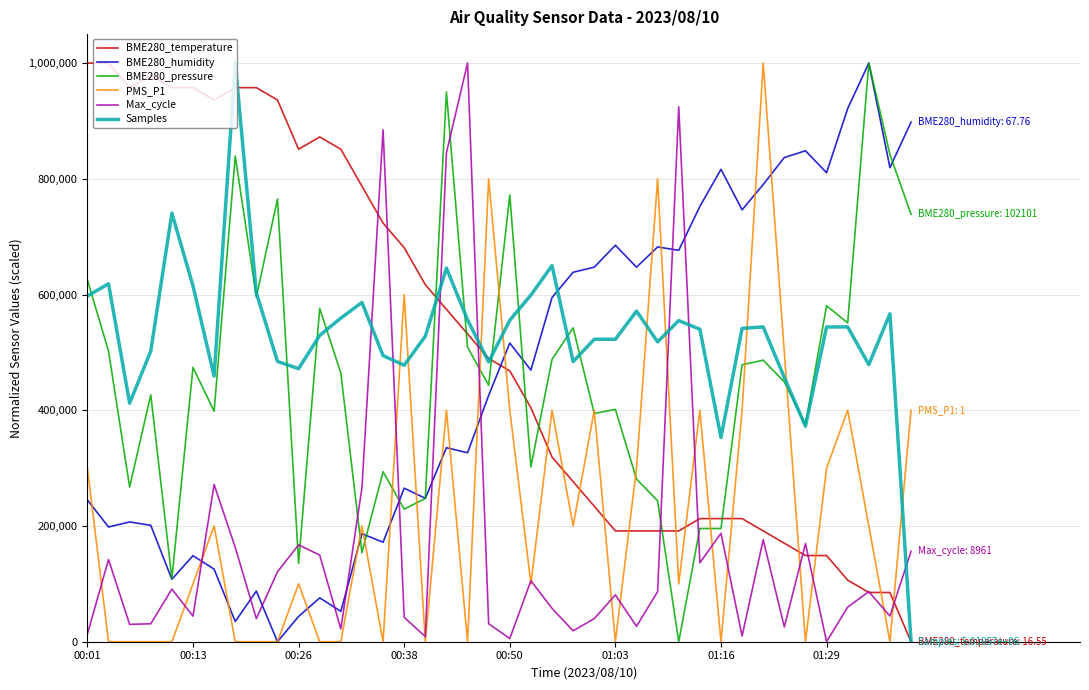

Which series ends up on top after the final intersection of Max_cycle and BME280_pressure?

BME280_pressure